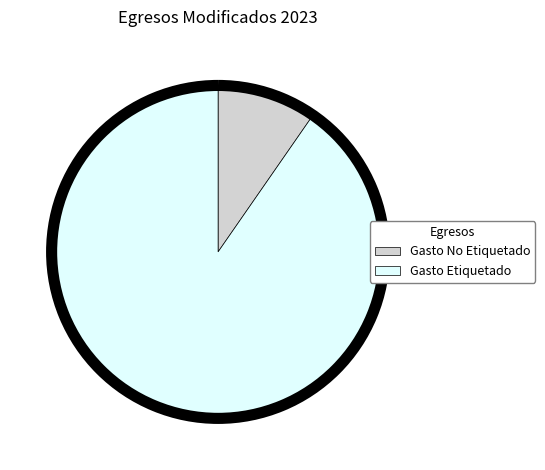

Which slice is the largest?

Gasto Etiquetado